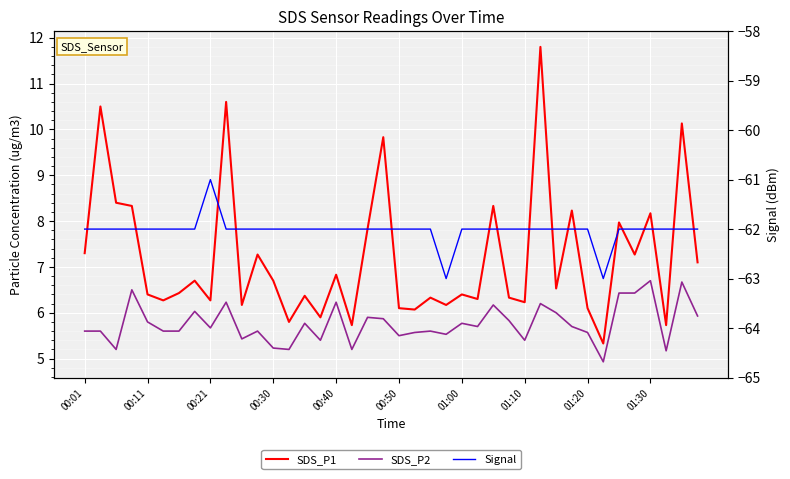

Read the SDS_P1 value at 23.

6.2